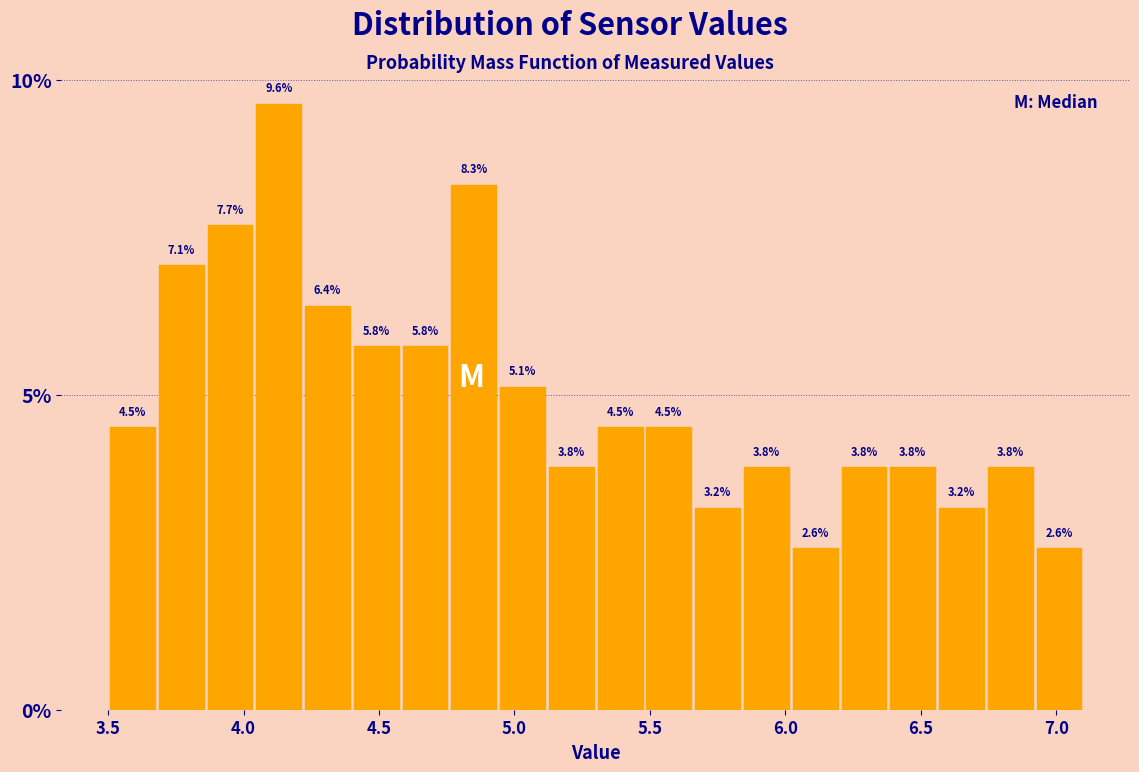

Around what value on the x-axis is the tallest bar? Give the approximate position of its centre, as read against the axis.

4.15